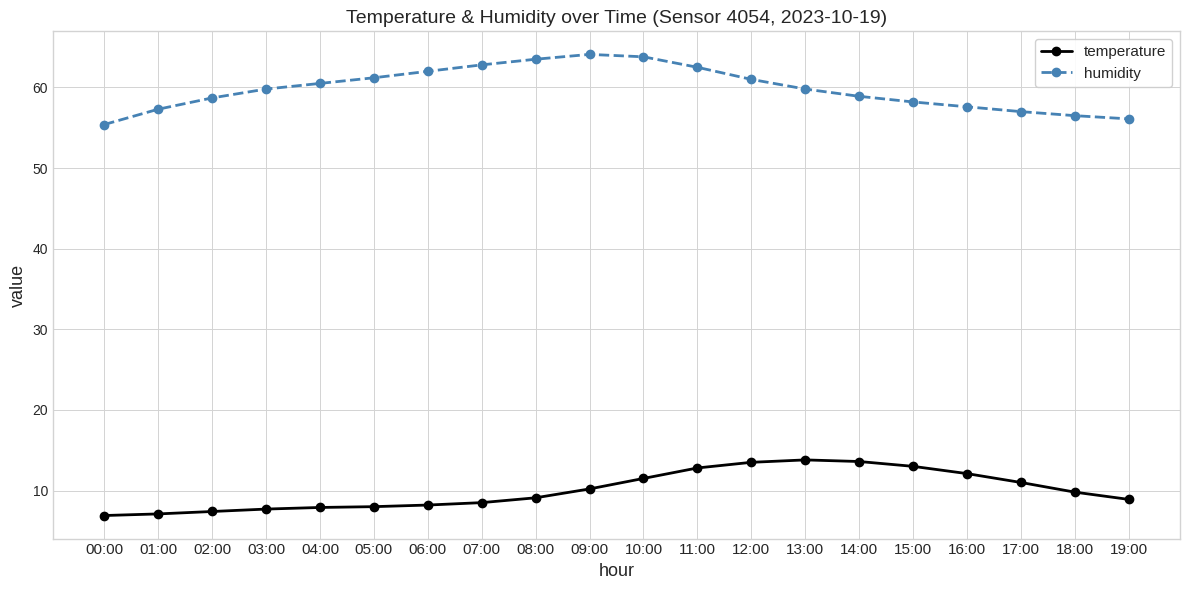

True or false: temperature has a value of 9.1 at 08:00.

True